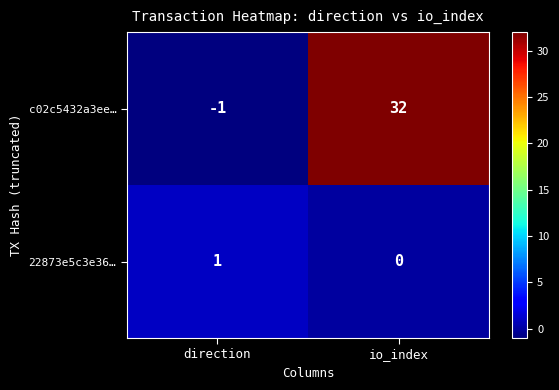

Reading left to right, transcribe all the data shown in this chart.

c02c5432a3ee…: direction=-1	io_index=32
22873e5c3e36…: direction=1	io_index=0